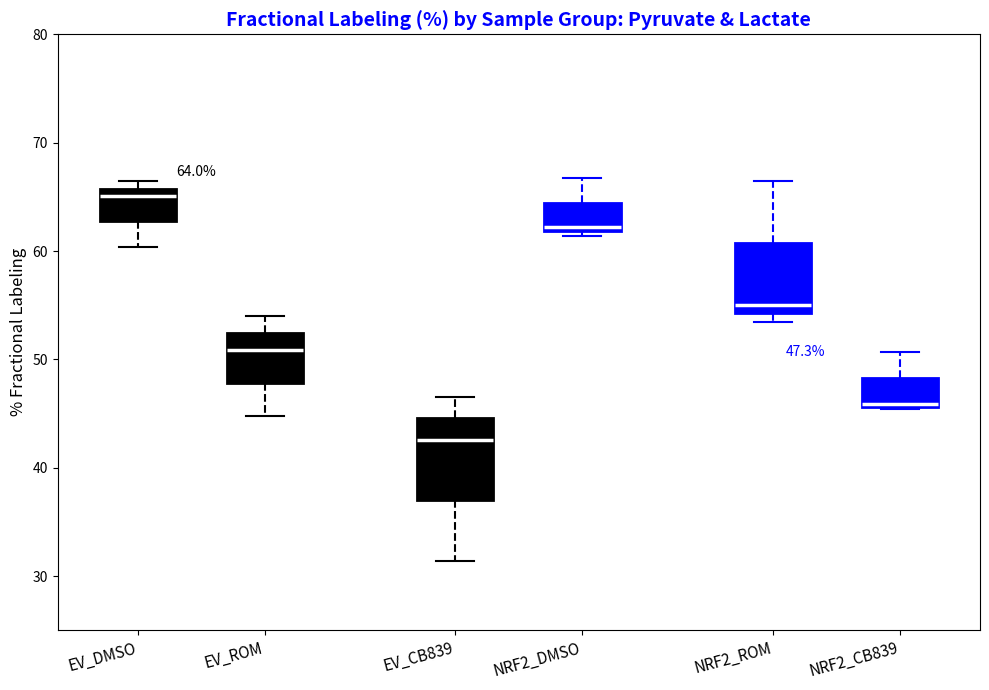

Which box's median line is the highest?

EV_DMSO